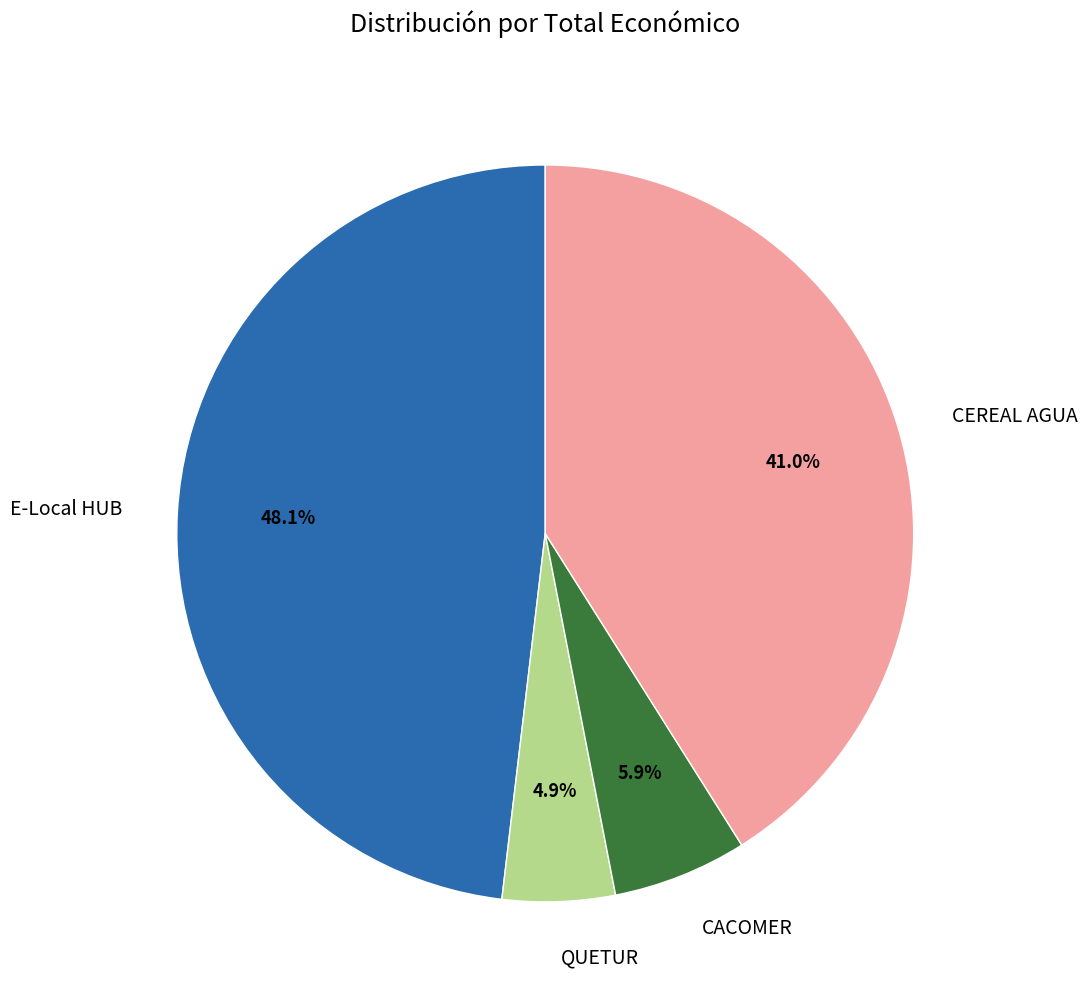

Which has a higher value, QUETUR or CACOMER?

CACOMER